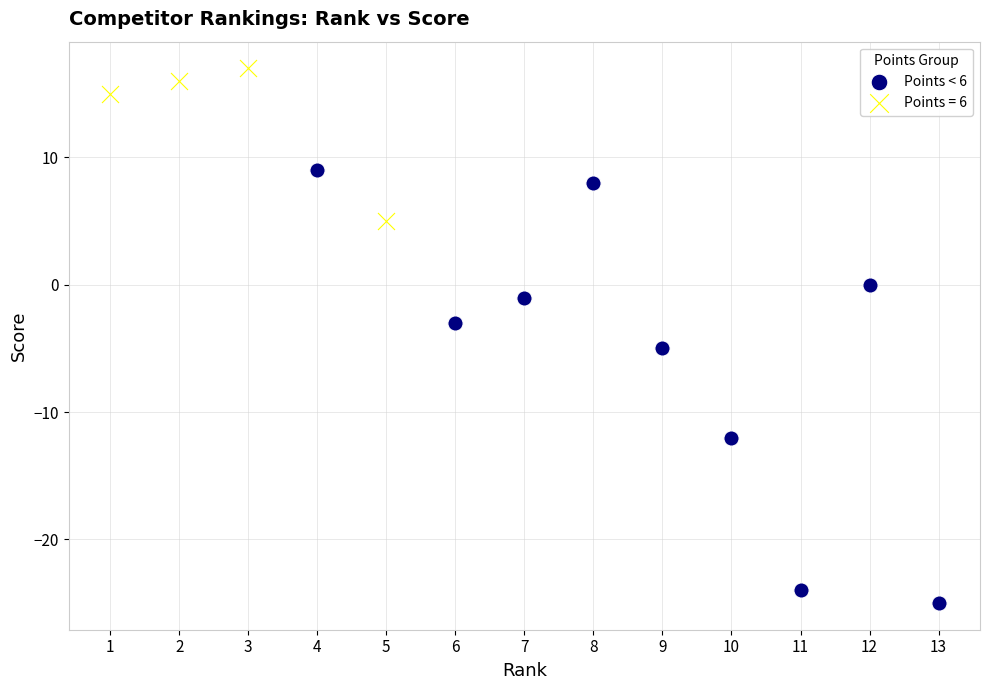

Which series has the largest Y range (max minus min)?

Points < 6